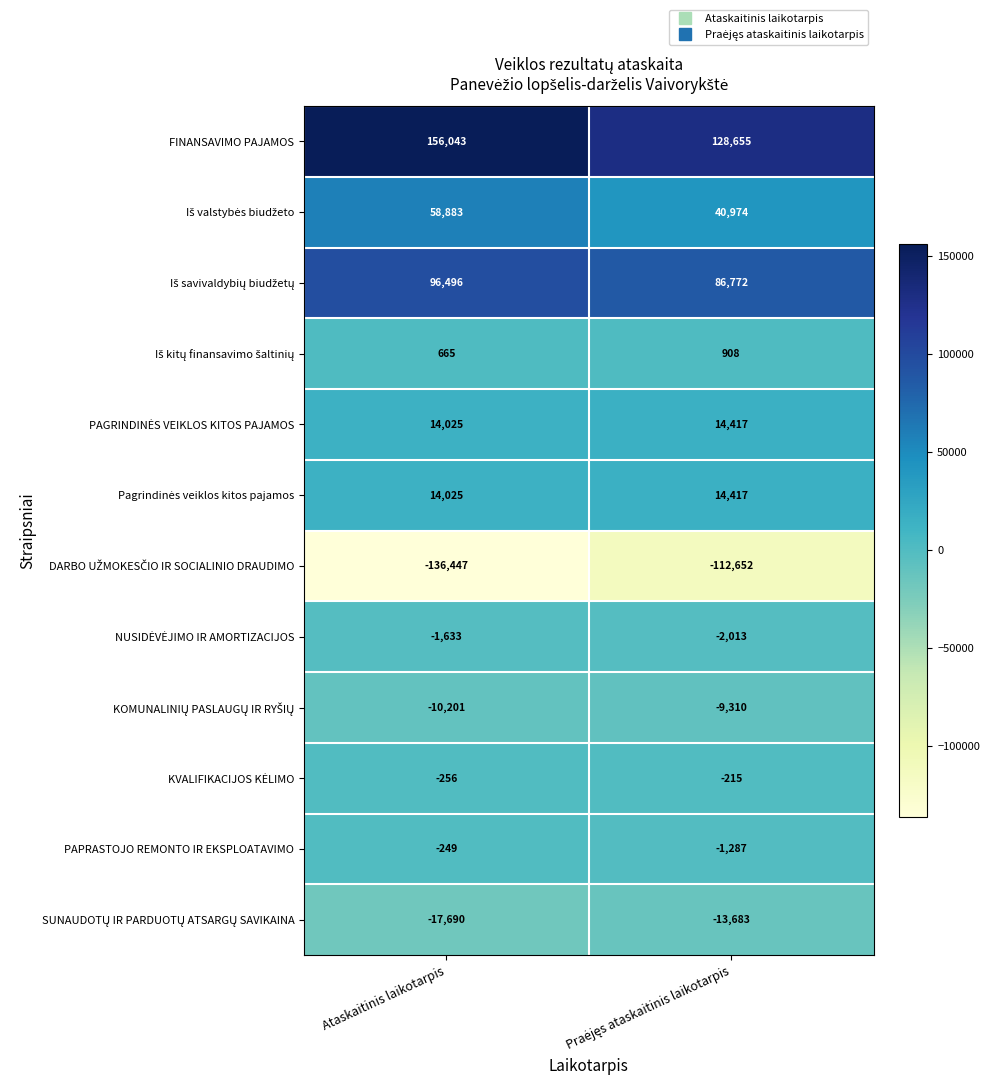

What is the difference between the highest and lowest values at Ataskaitinis laikotarpis?

292490